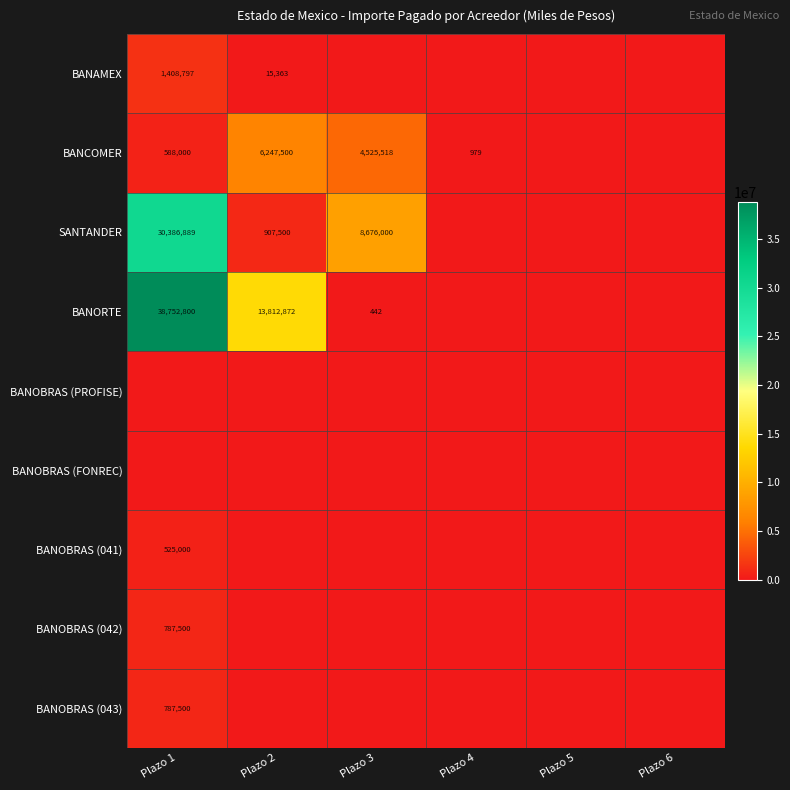

True or false: SANTANDER has a value of 13337391 at Plazo 3.

False